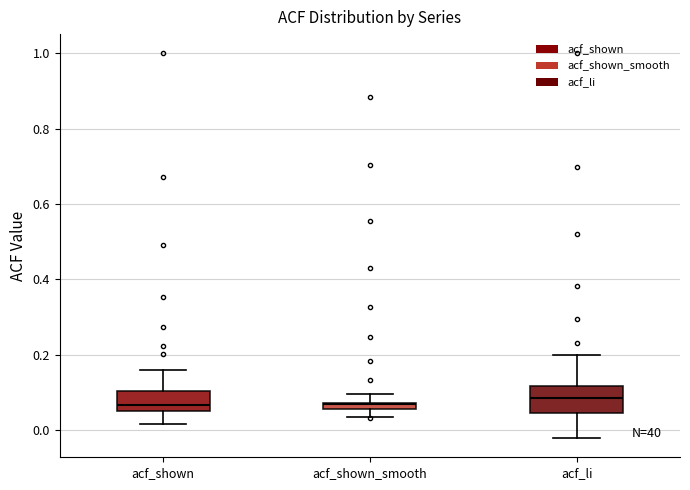

Where does the median line of the box for acf_li sit on the y-axis? The values are not printed on the chart, so give them approximately, as read against the axis.

0.08